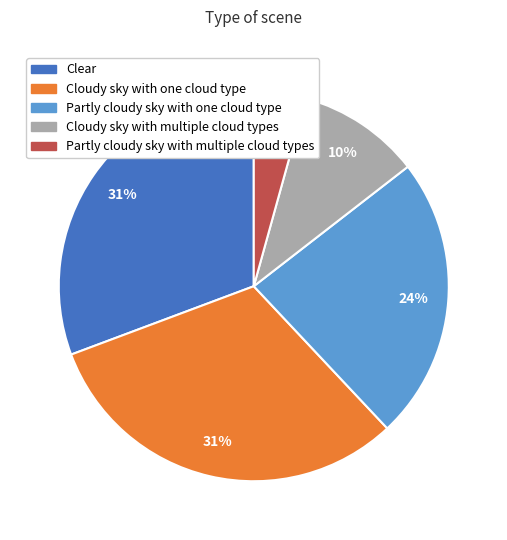

Is the sum of Clear and Partly cloudy sky with one cloud type greater than half?

Yes